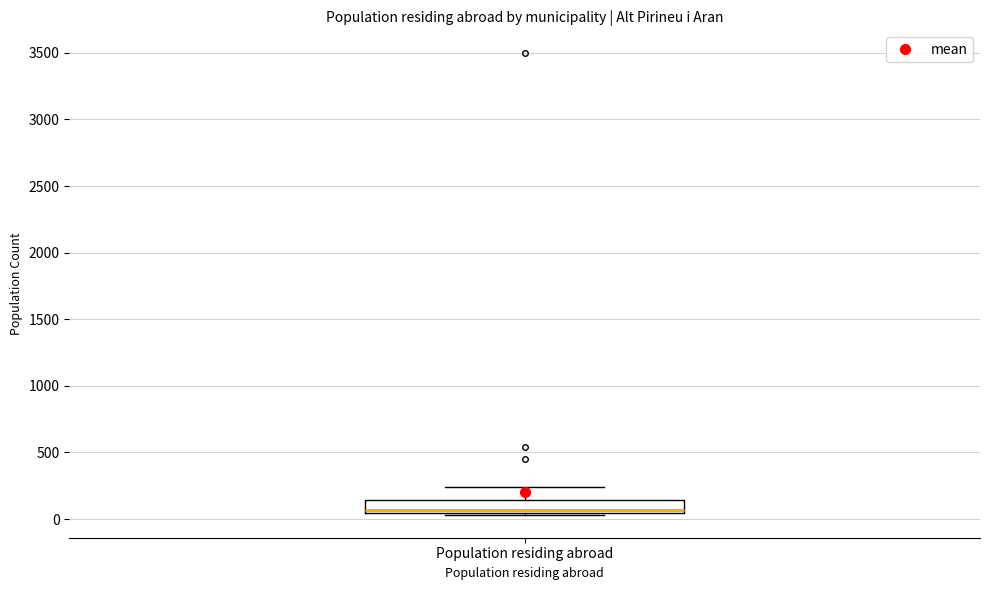

Read this box plot against the y-axis: the position of the median line, the range covered by the box, and the ends of both whiskers. The values are not printed on the chart, so give them approximately, as read against the axis.

median 50 (just above the box's lower edge), box 50 to 150, whiskers 50 (just below the box's lower edge) to 250